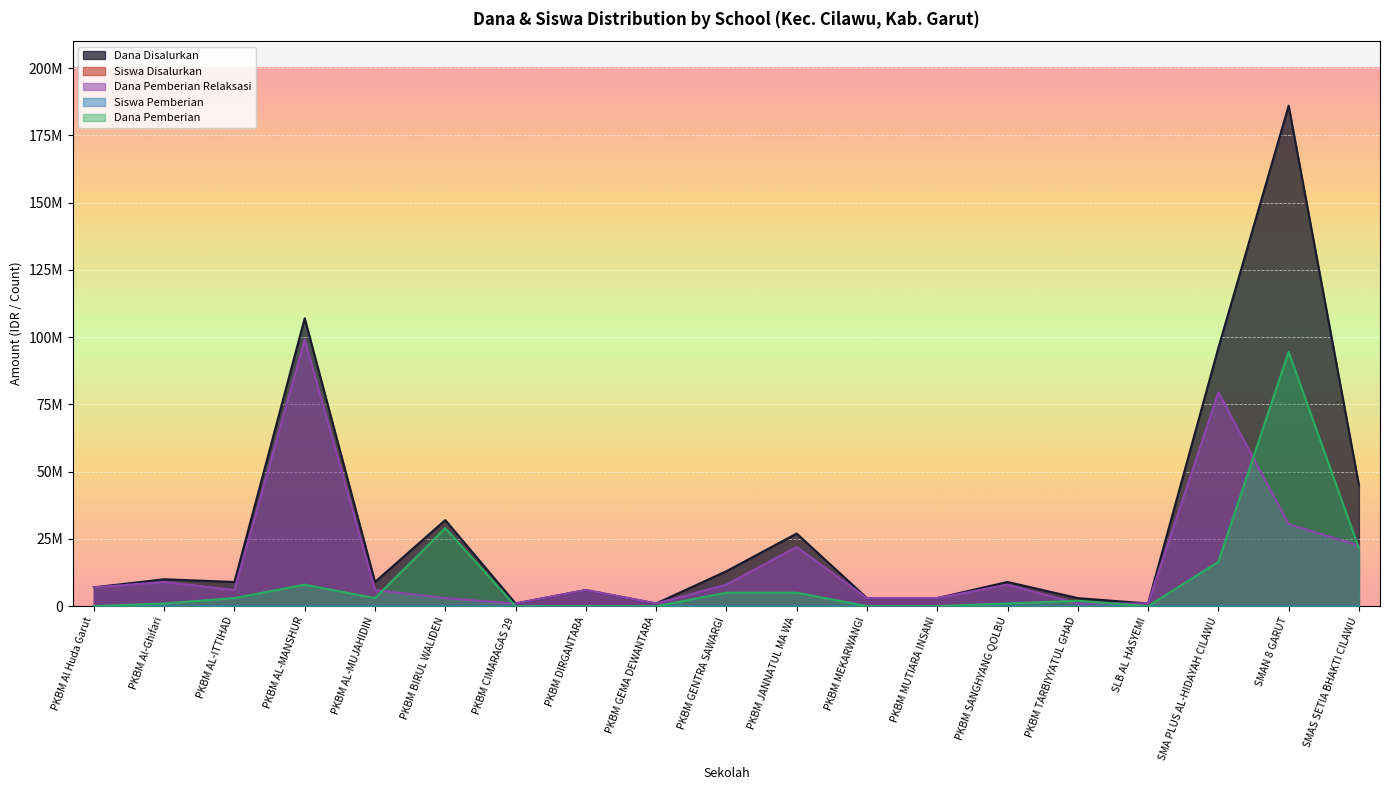

What is the minimum value for Dana Pemberian Relaksasi?

1000000